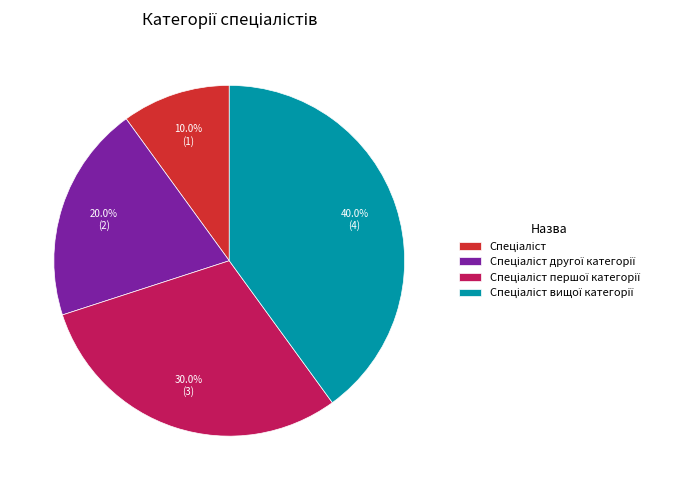

Count the number of slices in the pie.

4